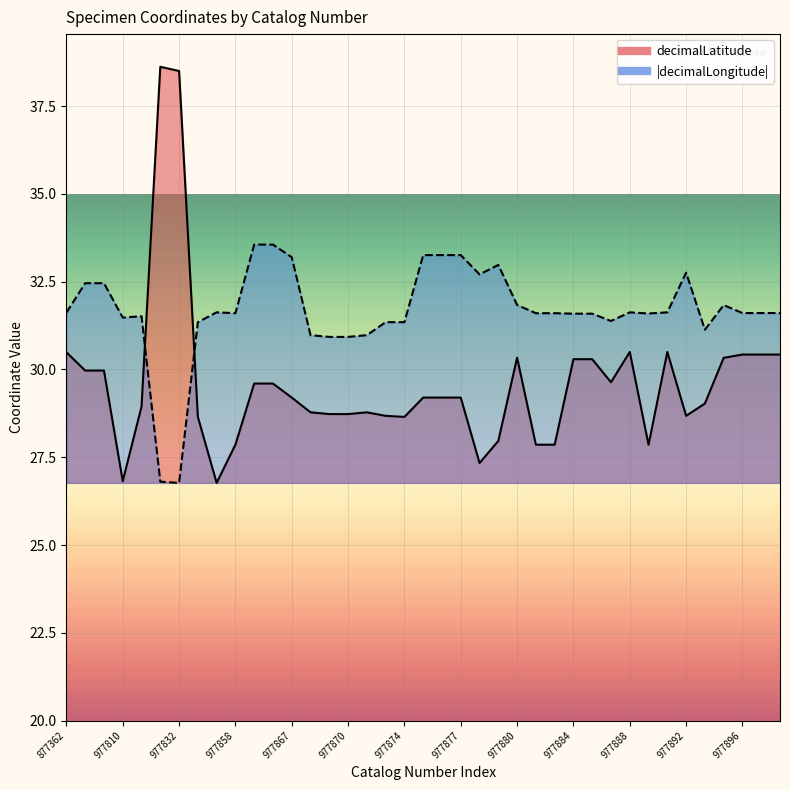

How many values in the decimalLongitude series are below 31?

6